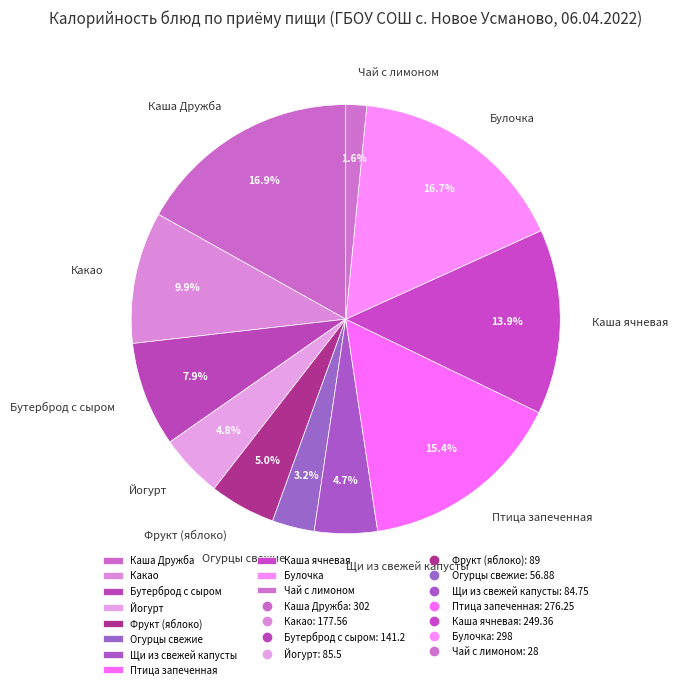

Approximately how many times larger is the value at Какао compared to Птица запеченная?

0.6